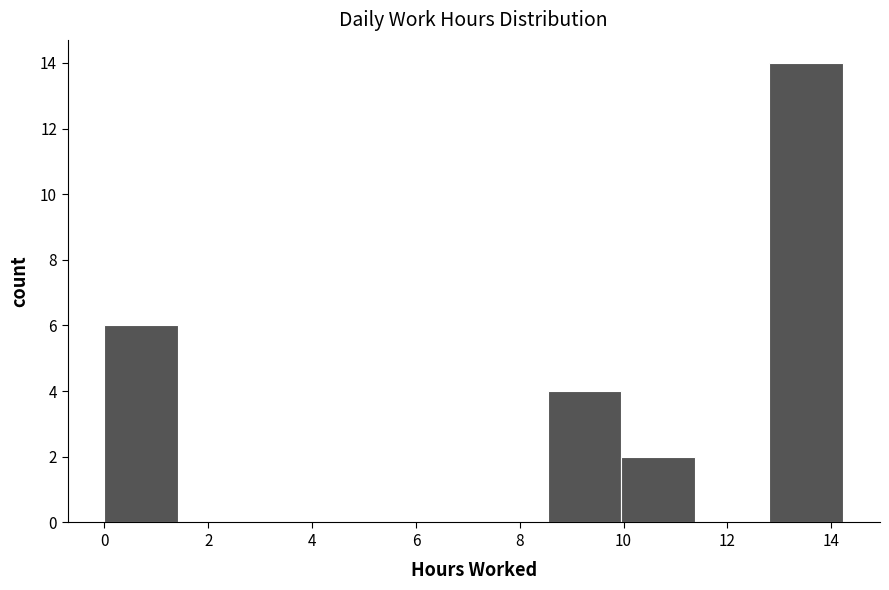

Reading left to right, transcribe this chart: for each bar, give the range it covers on the x-axis and its height. Neither the bar edges nor the heights are printed on the chart, so give them approximately, as read against the axes.

0.0 to 1.4: 6
1.4 to 2.8: 0
2.8 to 4.2: 0
4.2 to 5.6: 0
5.6 to 7.2: 0
7.2 to 8.6: 0
8.6 to 10.0: 4
10.0 to 11.4: 2
11.4 to 12.8: 0
12.8 to 14.2: 14